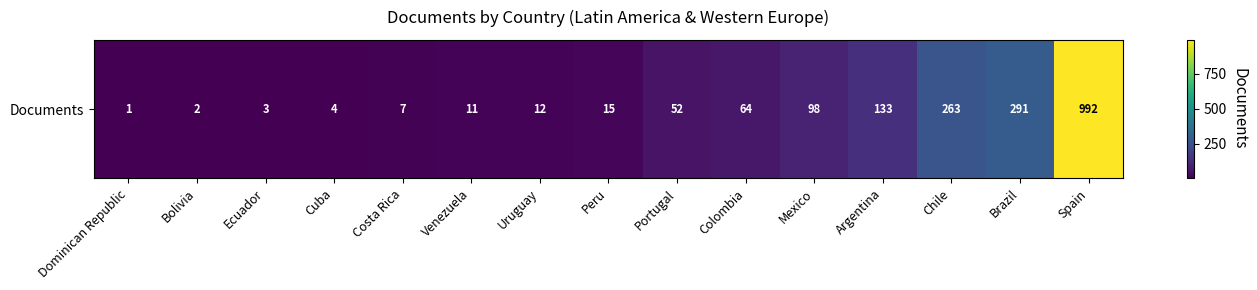

What is the difference between the maximum and minimum values?

991